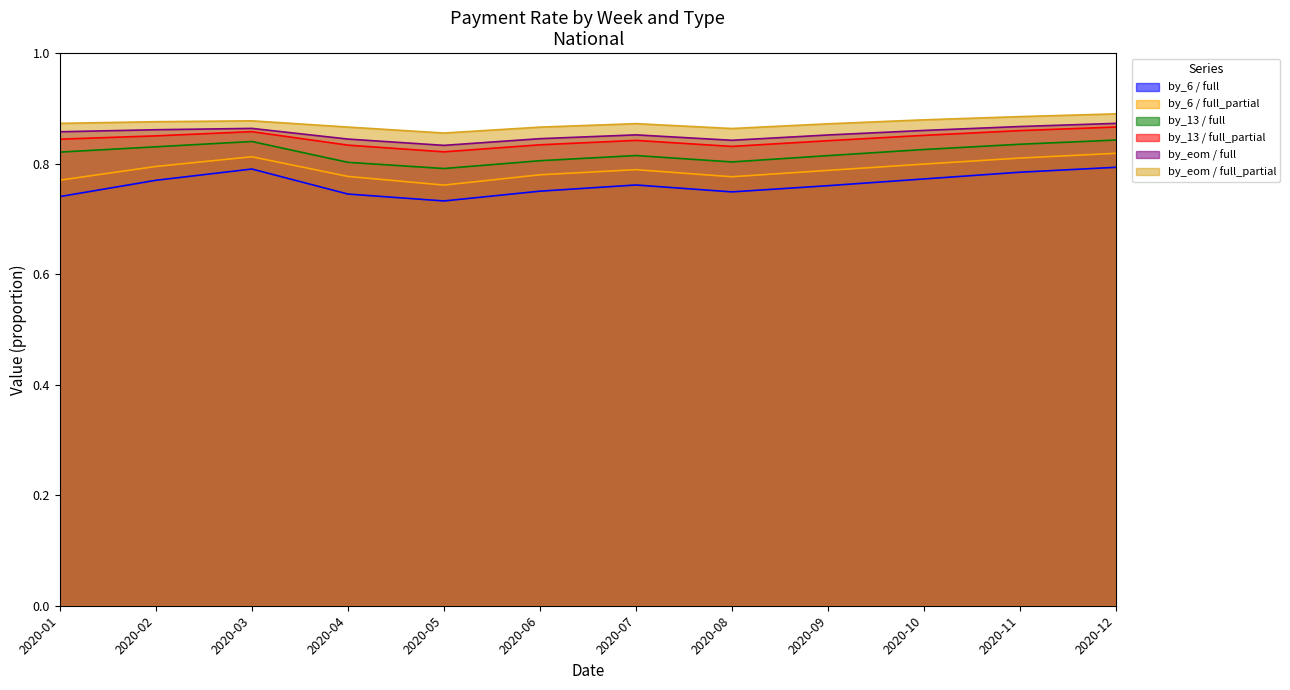

Where is by_eom / full_partial nearest to the value 0?

2020-05